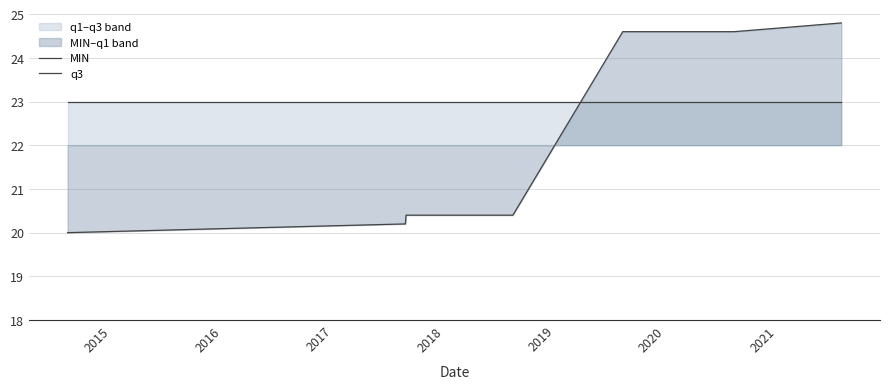

True or false: MIN has a value of 26.5 at 2017.

False